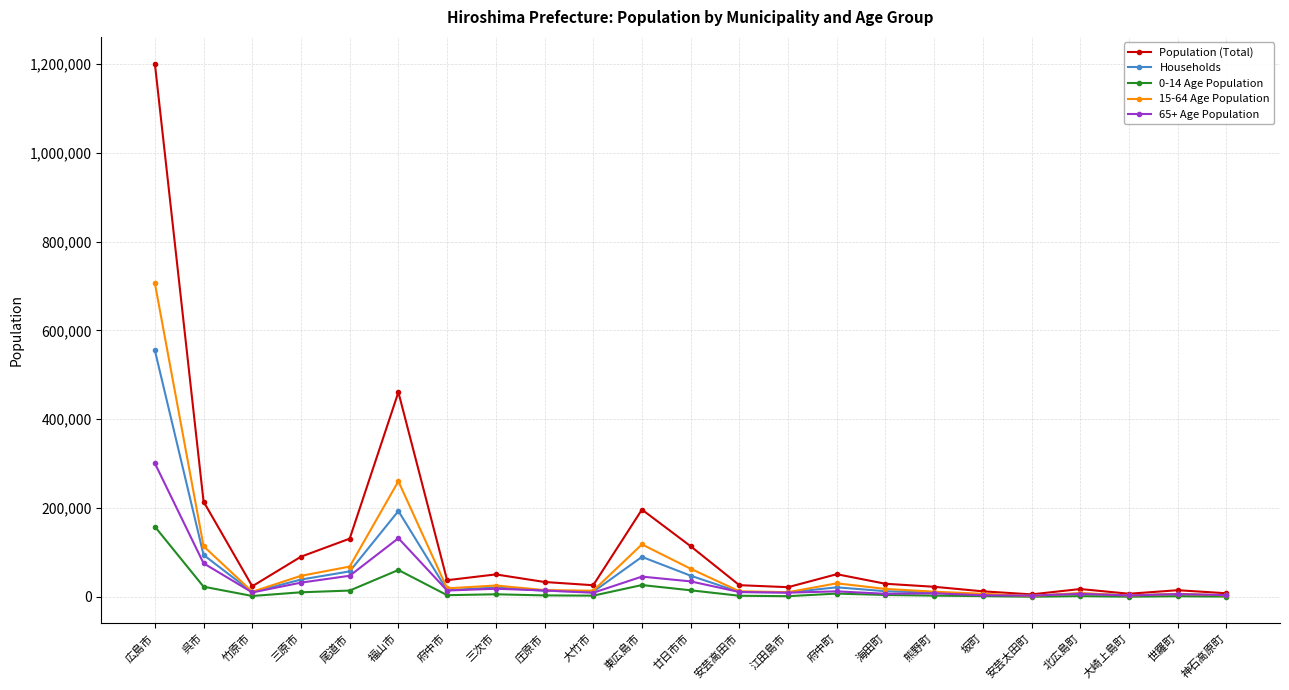

The 15-64 Age Population series shows 114245 at 呉市. True or false?

True